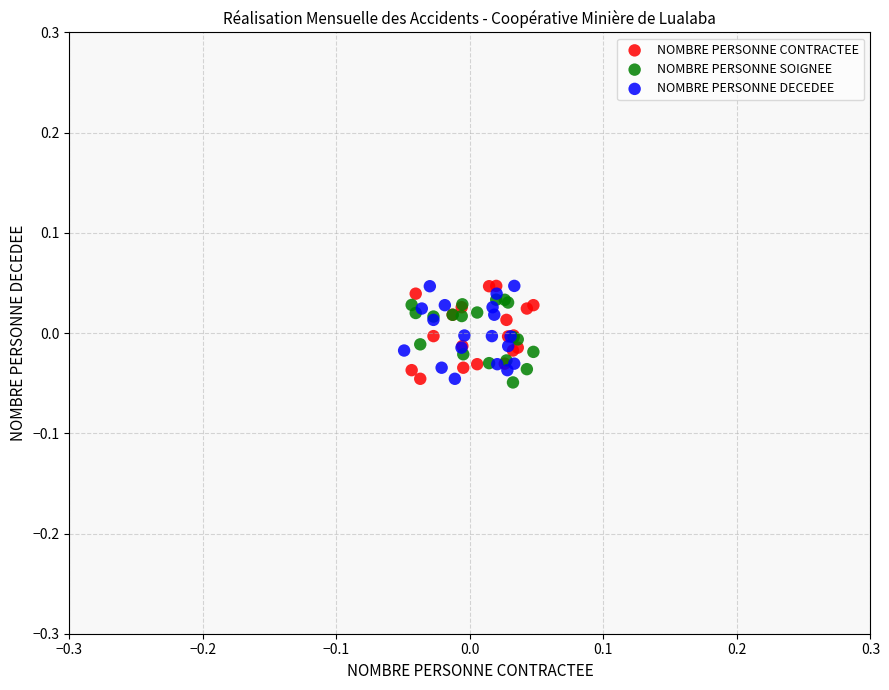

What are all the series names shown in the legend?

NOMBRE PERSONNE CONTRACTEE, NOMBRE PERSONNE SOIGNEE, NOMBRE PERSONNE DECEDEE